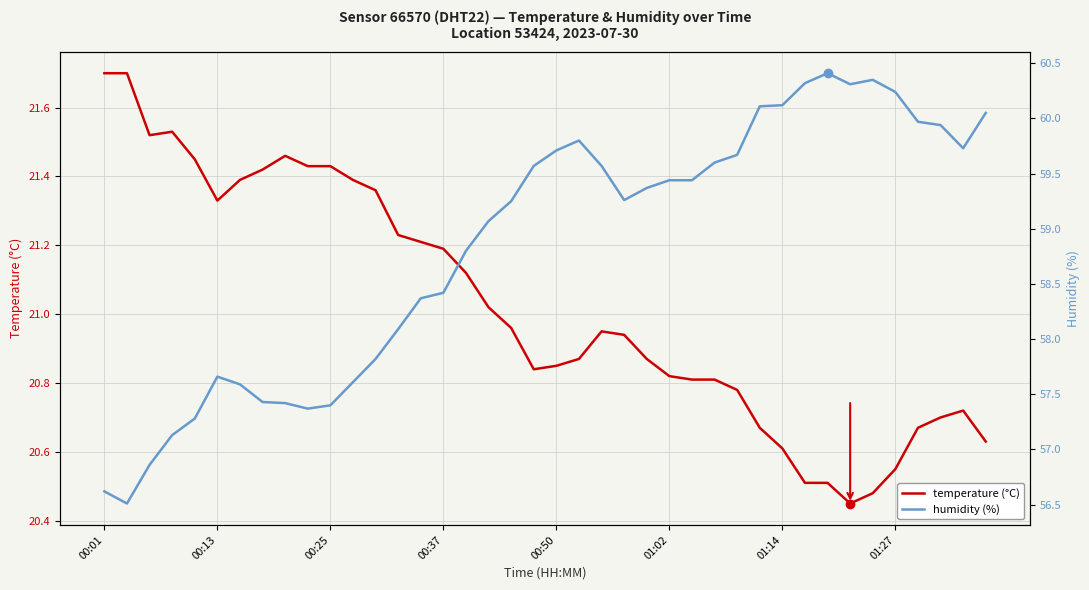

True or false: temperature (°C) and humidity (%) intersect in this chart.

False